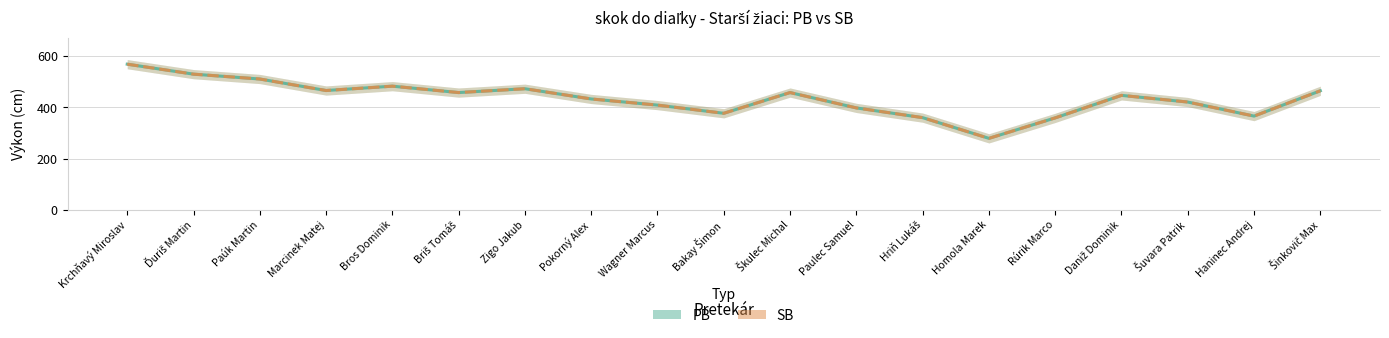

What is the average value of the SB series?

435